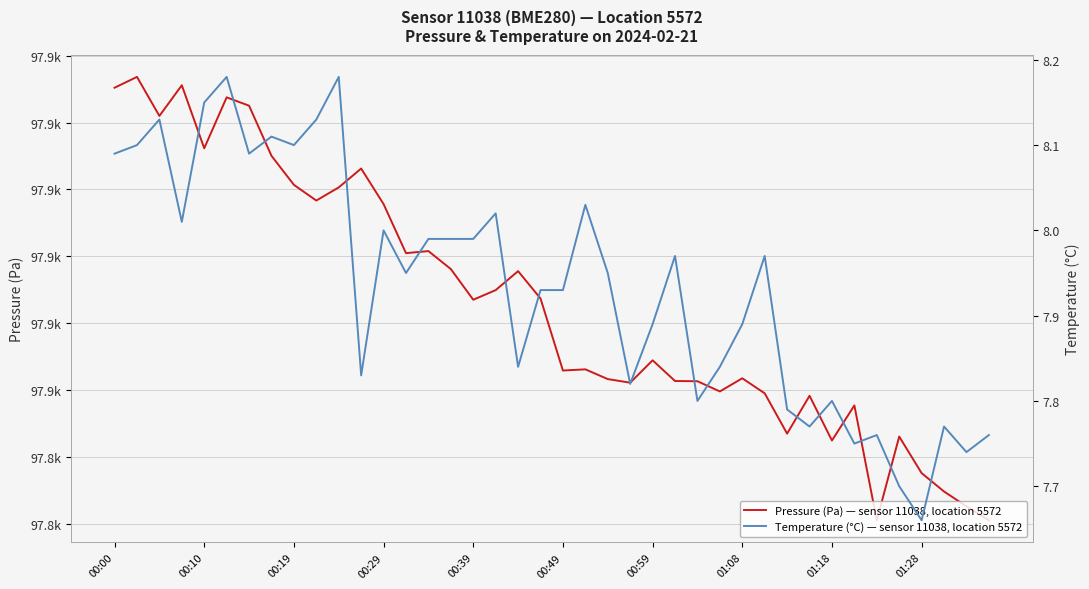

What is the sum of all temperature values?

317.4